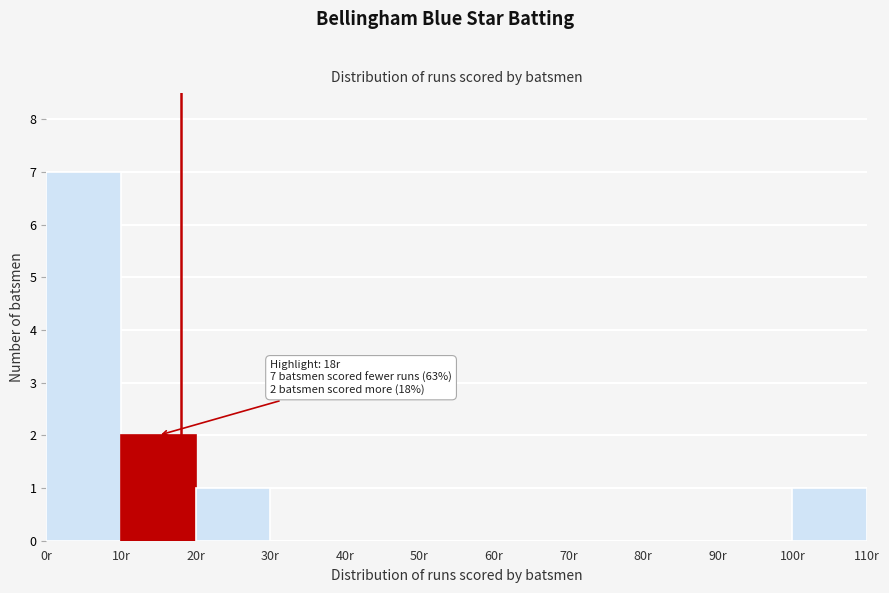

Which range on the x-axis has the tallest bar?

0 to 10